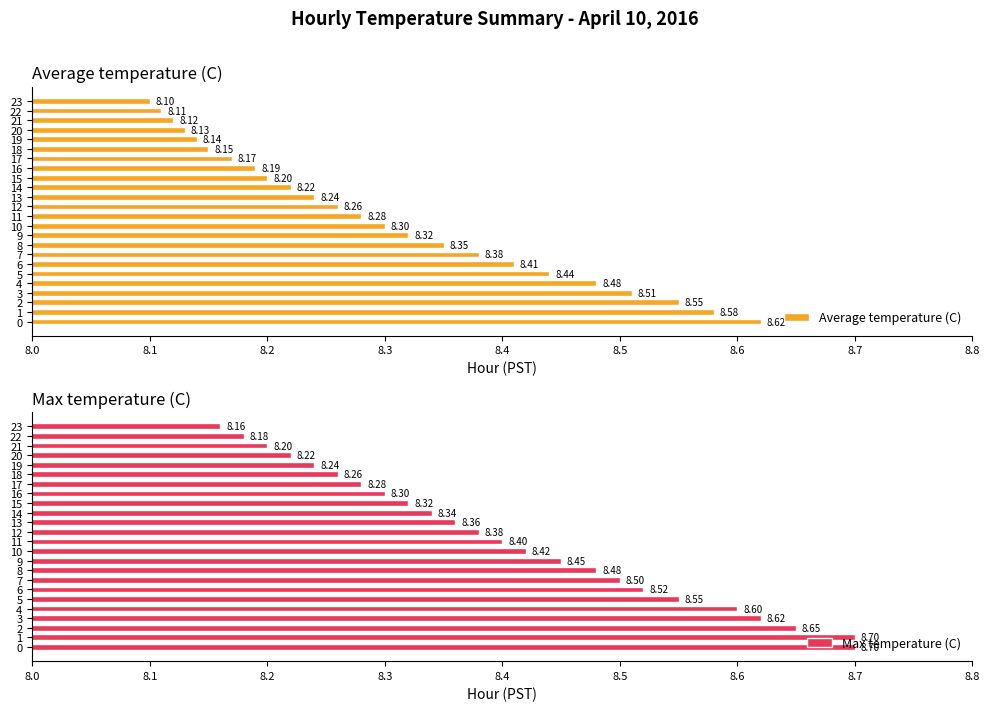

List the labels in order of Average temperature (C) value, smallest first.

23, 22, 21, 20, 19, 18, 17, 16, 15, 14, 13, 12, 11, 10, 9, 8, 7, 6, 5, 4, 3, 2, 1, 0